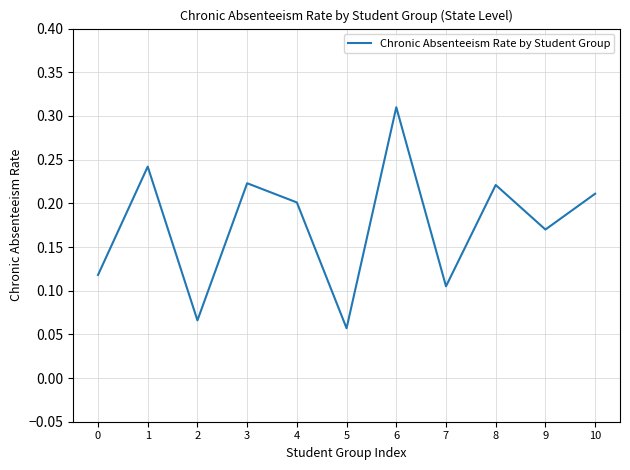

At which category does the chart reach its peak across all series?

6